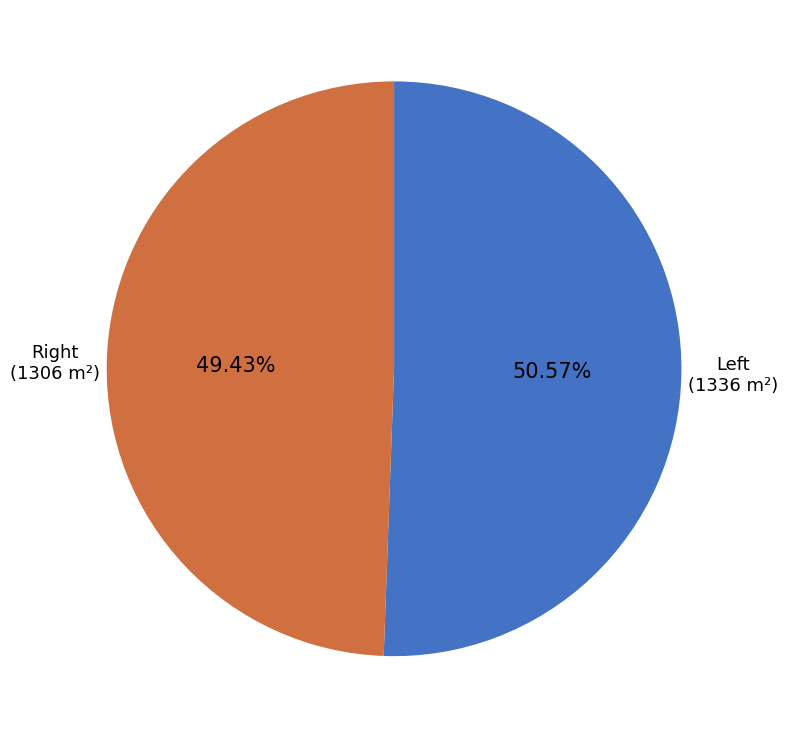

Is there a majority slice in this chart?

Yes